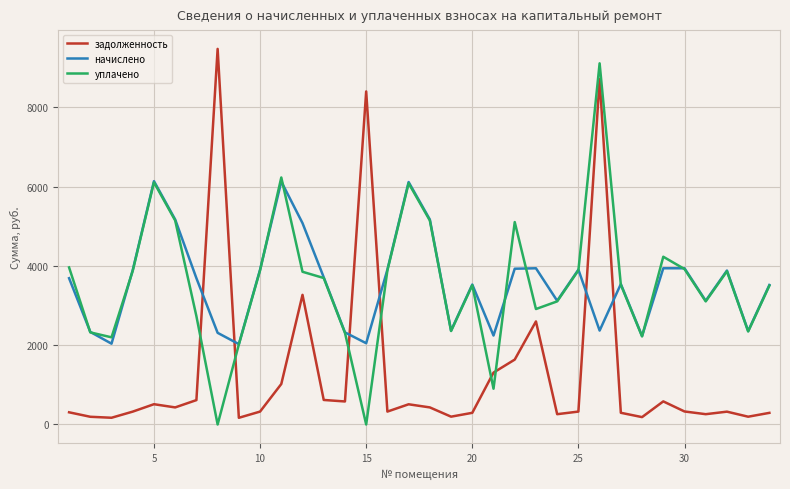

Which series ends up on top after the final intersection of задолженность and уплачено?

уплачено